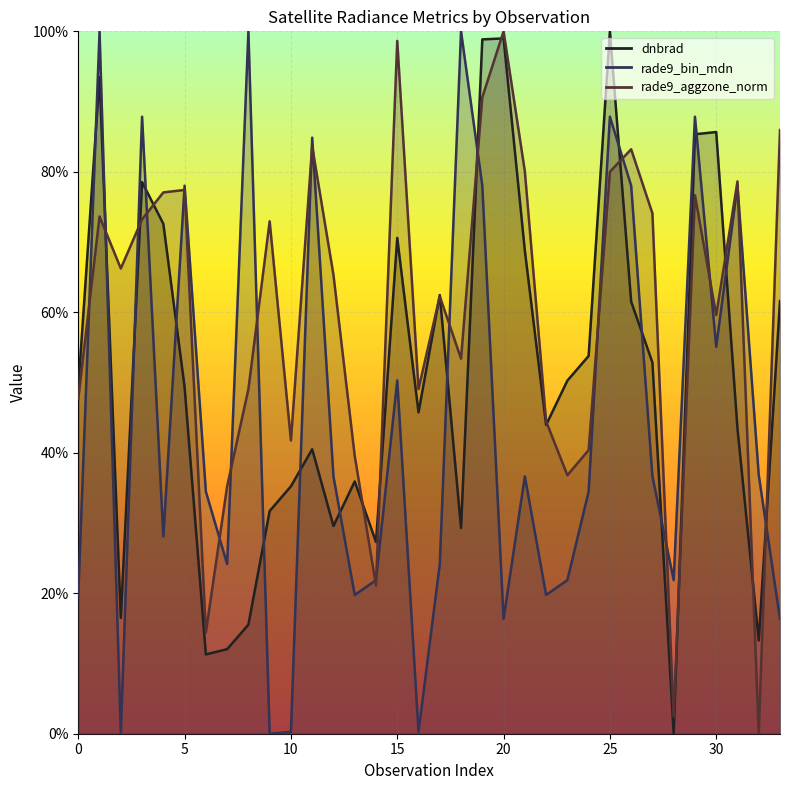

At how many categories does at least one series exceed 0?

34